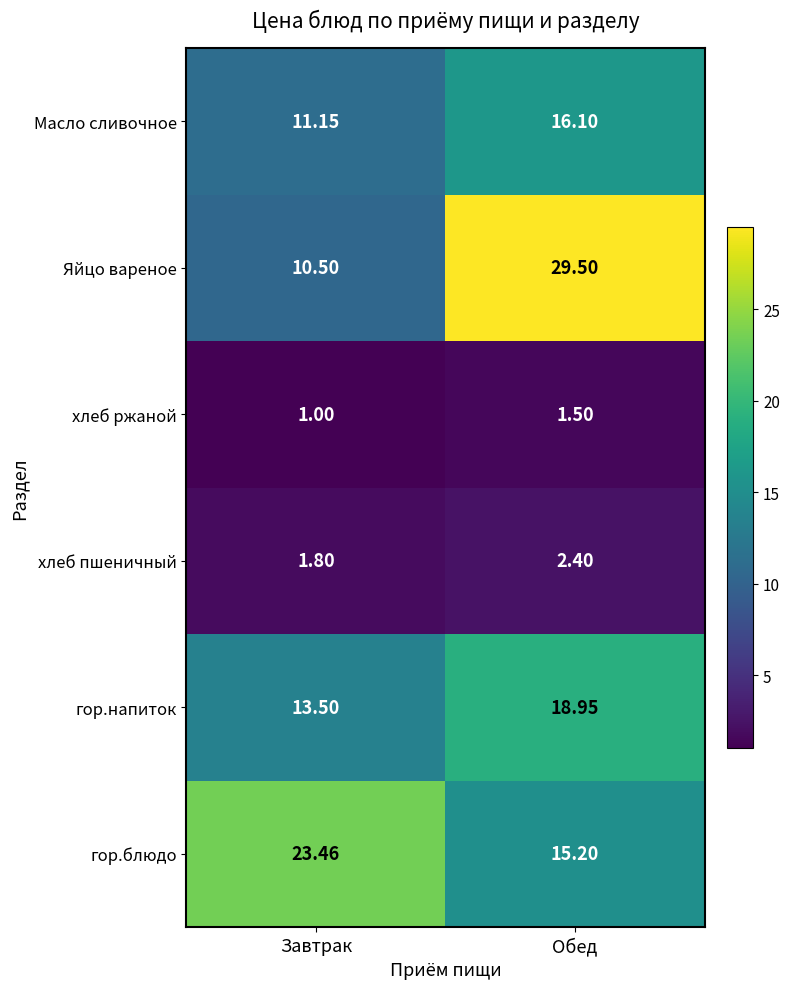

Where is хлеб пшеничный nearest to the value 2?

Завтрак